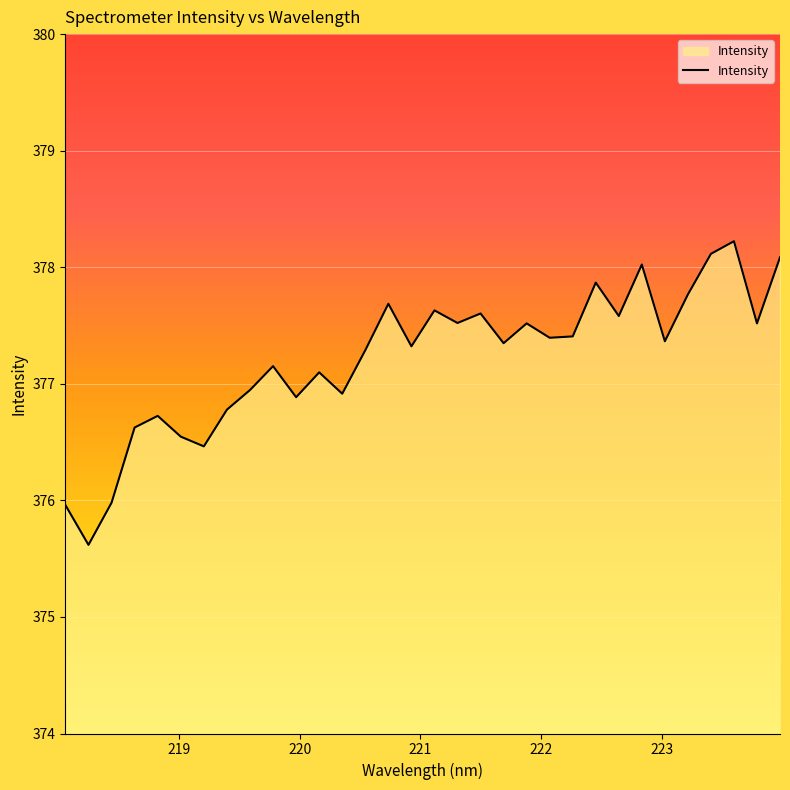

What is the difference between the second highest and minimum values?

2.5